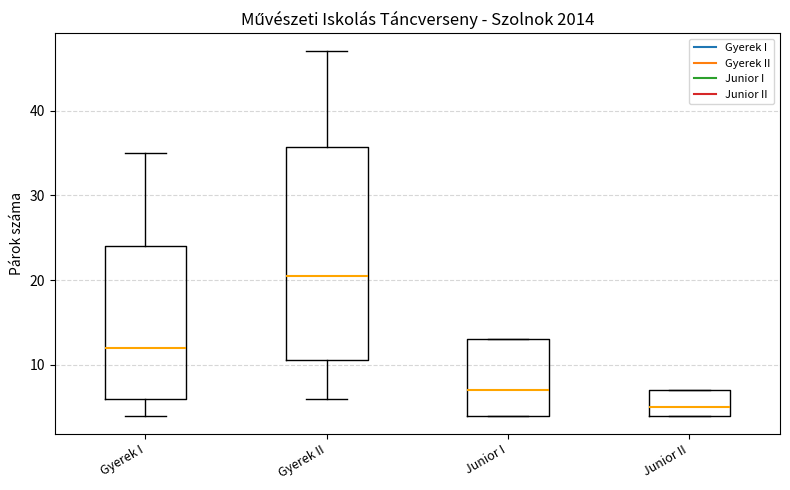

Where is the upper edge of the box for Junior I on the y-axis? The values are not printed on the chart, so give them approximately, as read against the axis.

13